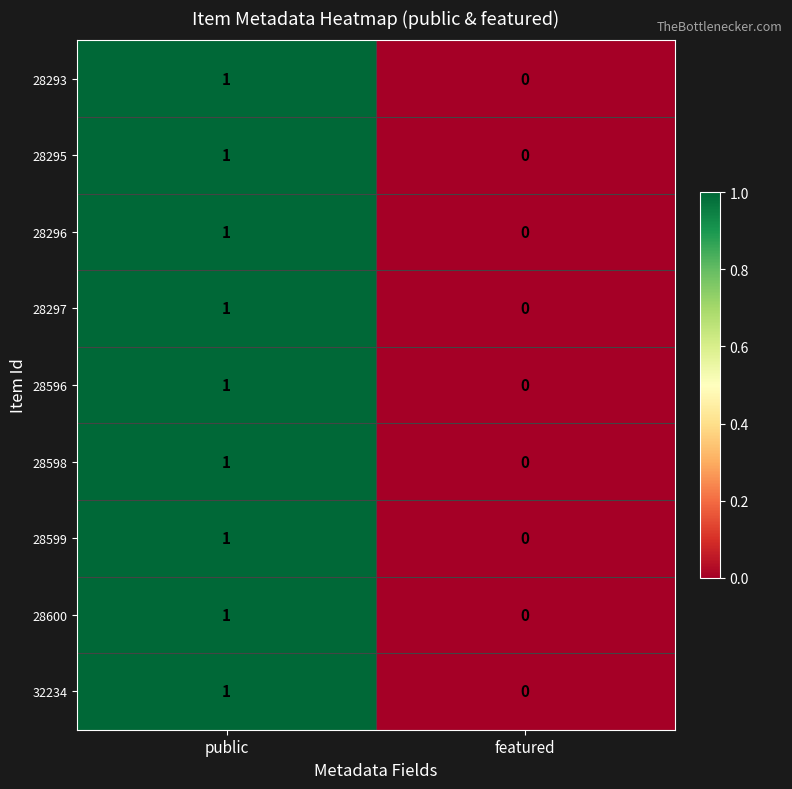

Rank the categories by 28600 value from highest to lowest.

public, featured